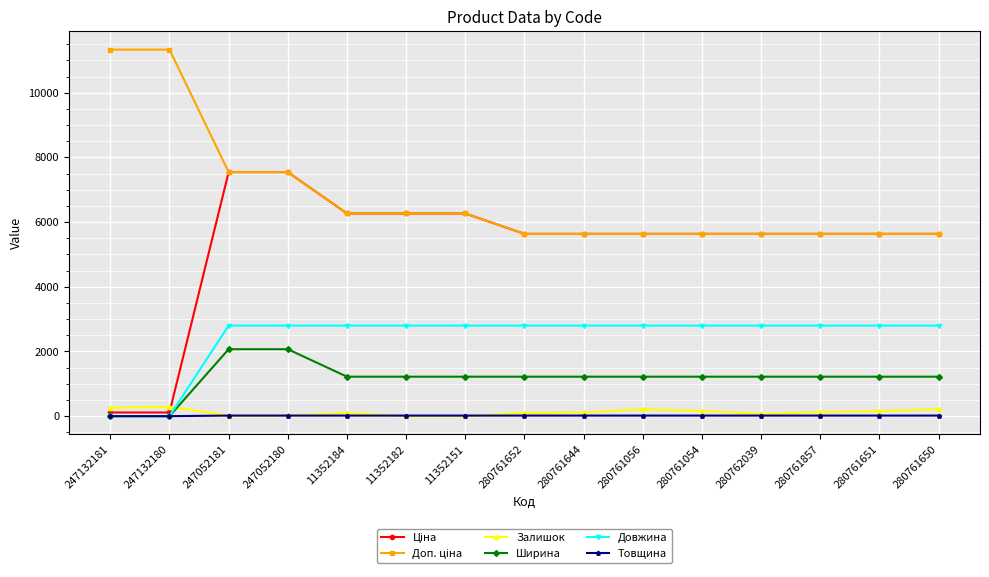

How many values in the Ширина series are below 1220?

2